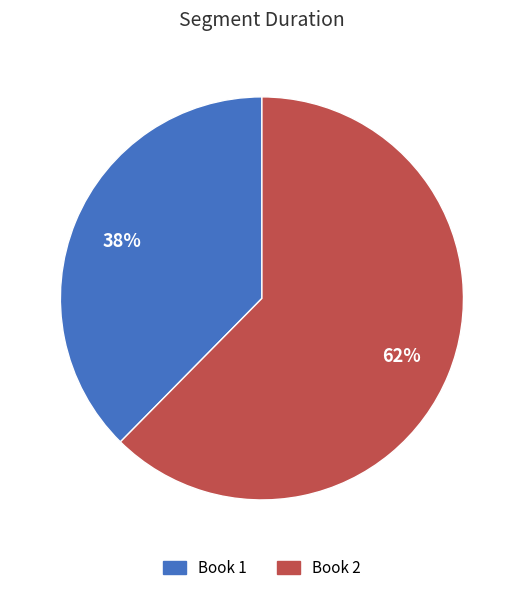

Between Book 1 and Book 2, which is larger?

Book 2